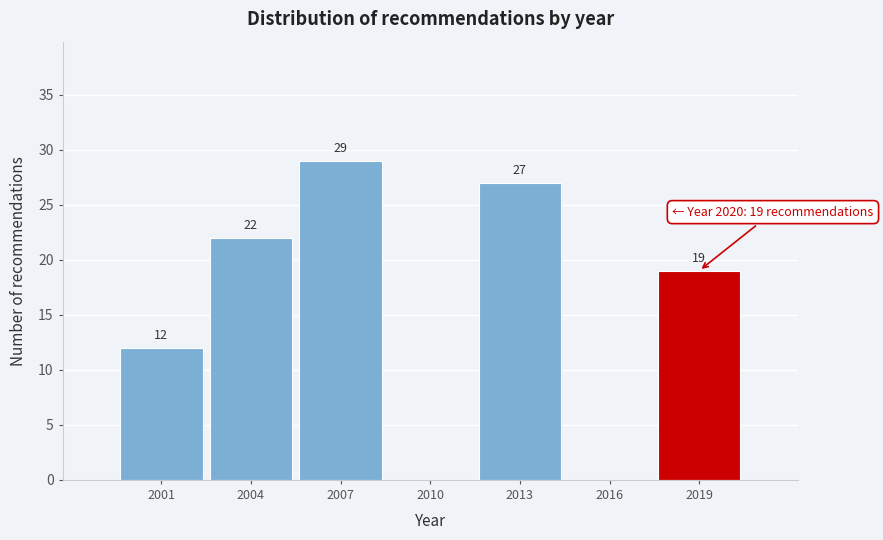

Reading right to left, list all the values displayed in this chart.

2019=19	2016=0	2013=27	2010=0	2007=29	2004=22	2001=12